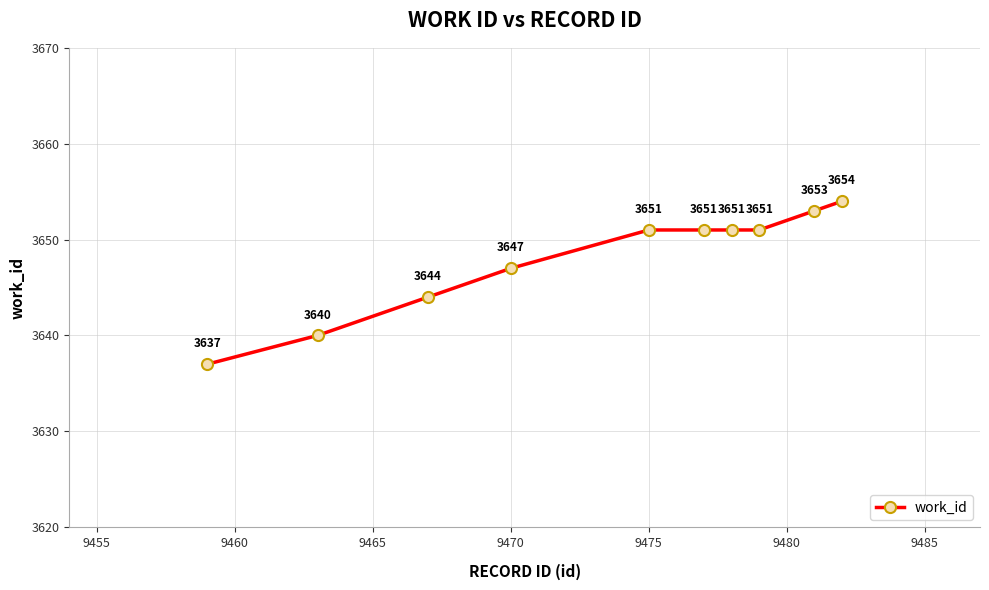

How many values are between 3644 and 3651?

6